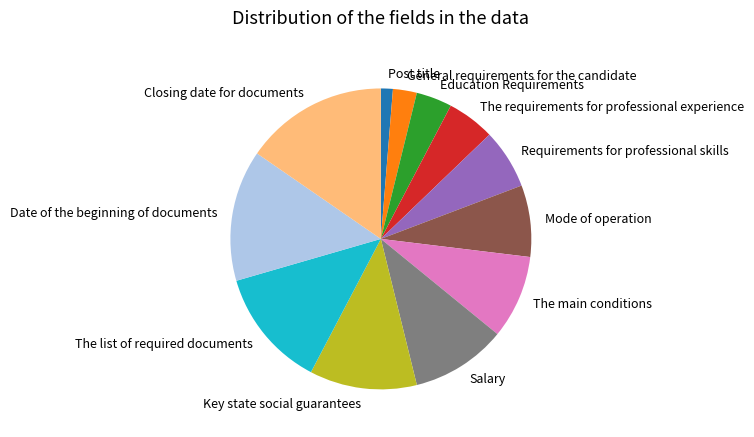

Is it true that Post title is 11% of the pie?

False